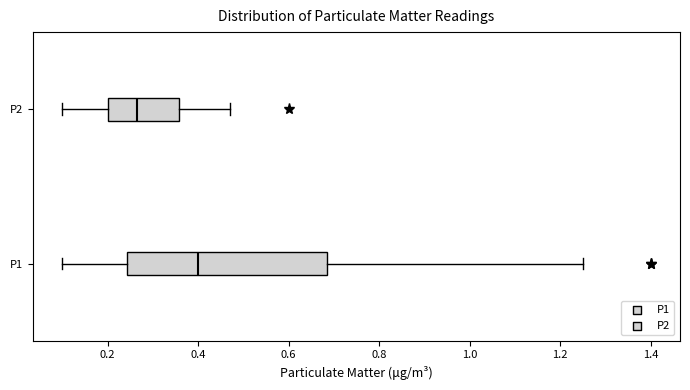

Reading bottom to top, transcribe this box plot: for each box, give where its median line is, the range the box spans, and where its two whiskers end, as read against the x-axis. The values are not printed on the chart, so give them approximately, as read against the axis.

P1: median 0.40, box 0.24 to 0.68, whiskers 0.10 to 1.26
P2: median 0.26, box 0.20 to 0.36, whiskers 0.10 to 0.48